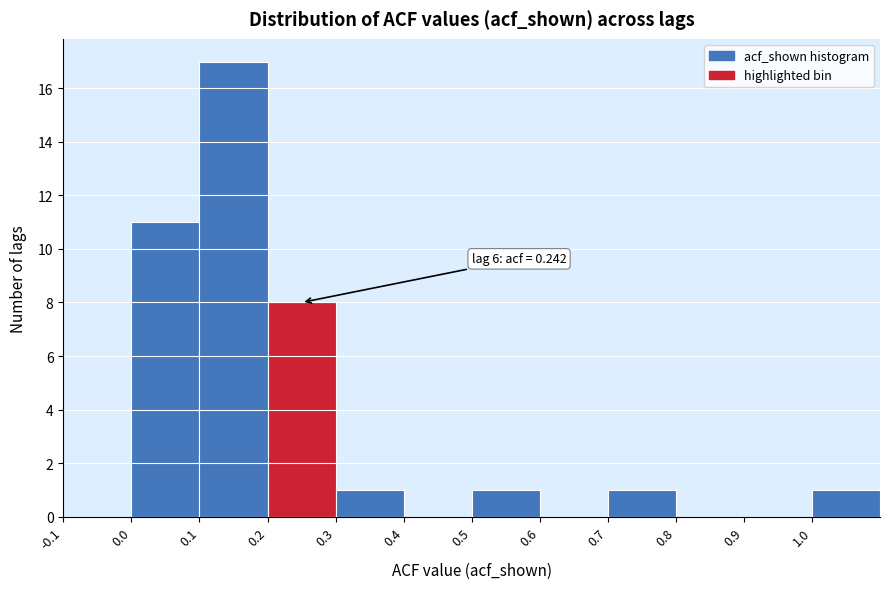

Over which range of the x-axis is the bar tallest?

0.1 to 0.2